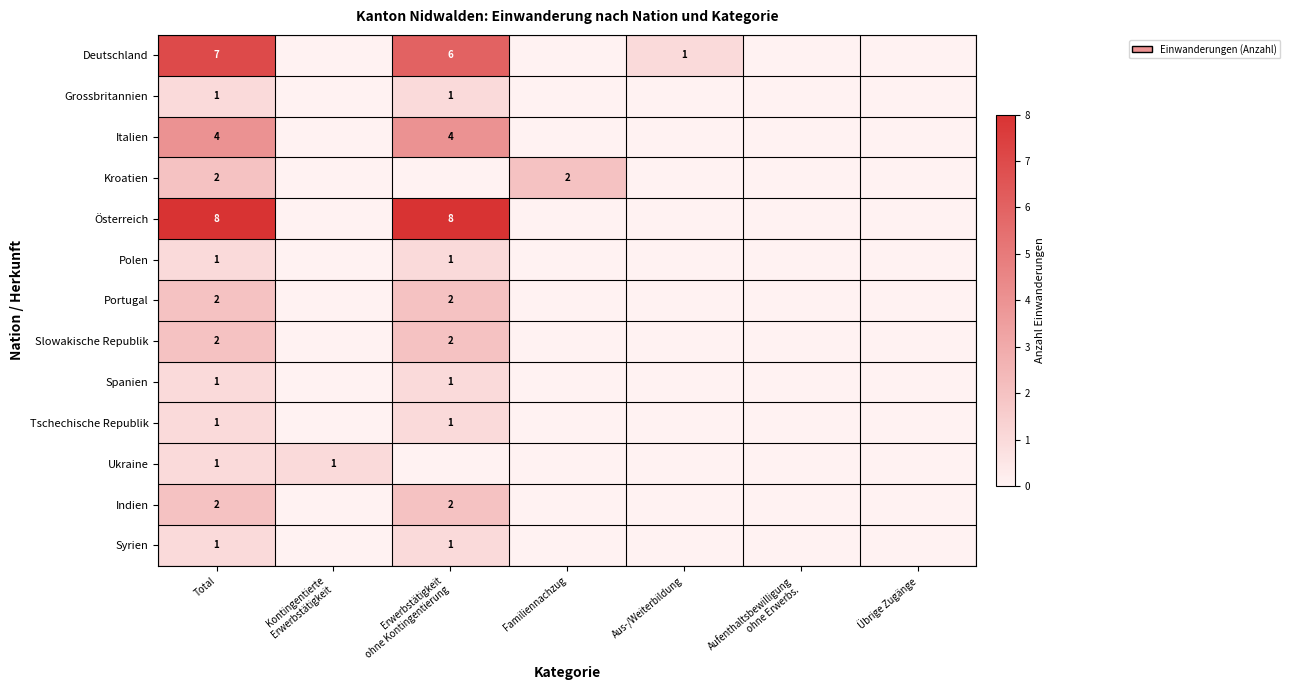

At which label is Kroatien closest to 1?

Total